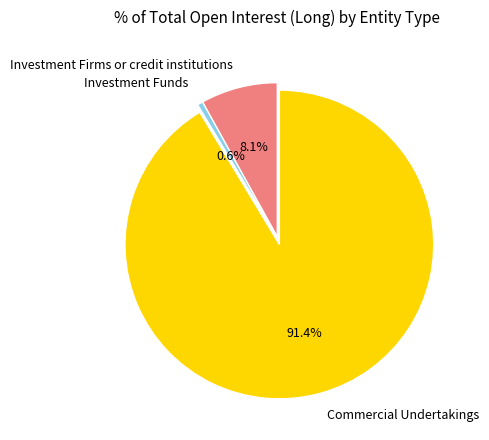

To the nearest percent, what percentage of the pie is Commercial Undertakings?

91%